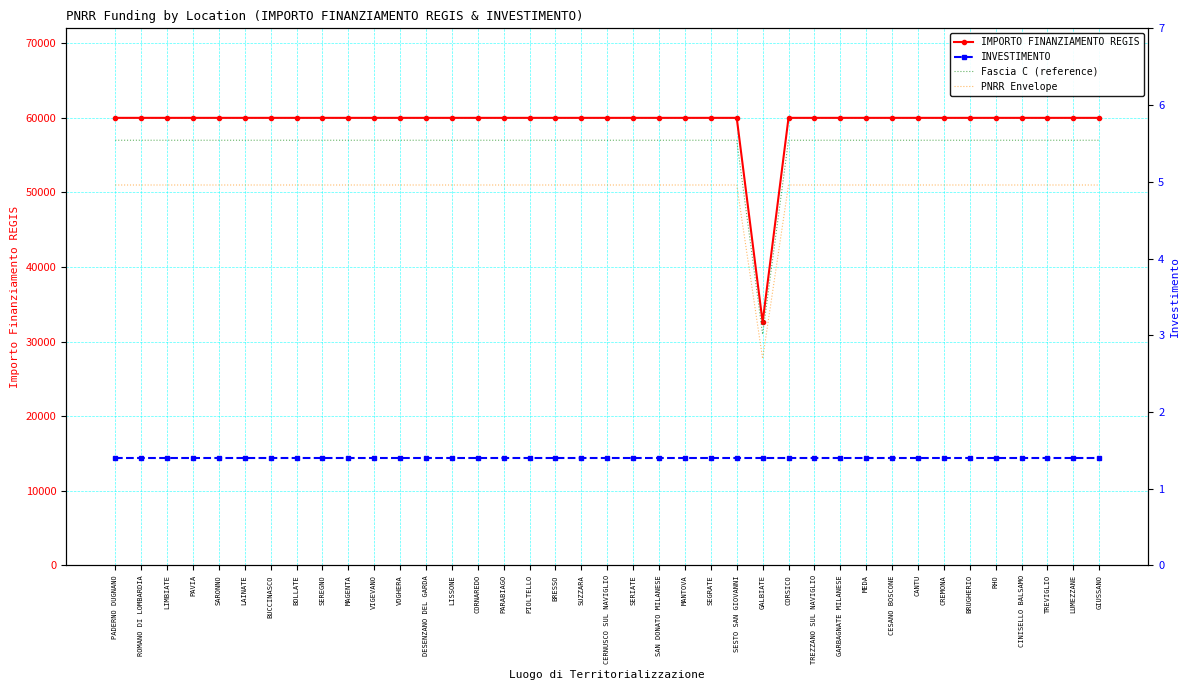

What is the label of the 14th point from the left?

LISSONE